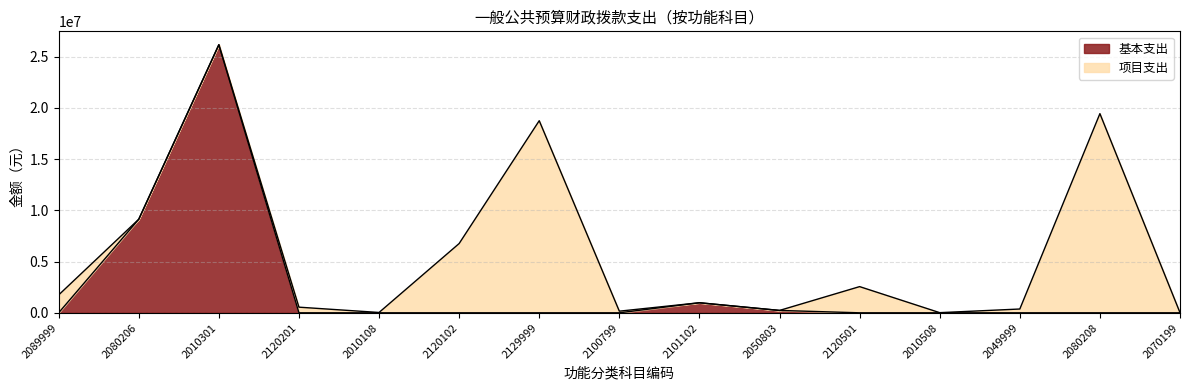

What is the change in value from 2010301 to 2010108?

-26162464.9